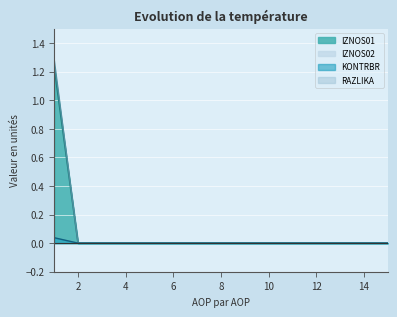

Which has a higher value, 5 or 3?

5